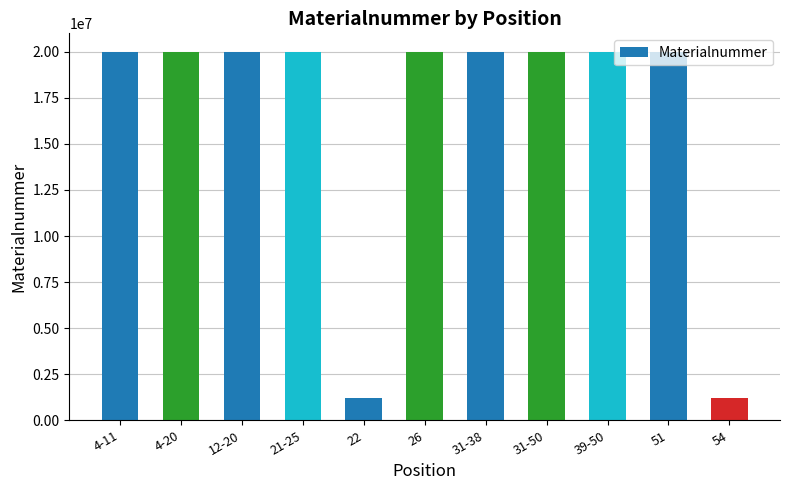

Does the chart contain stacked bars?

No